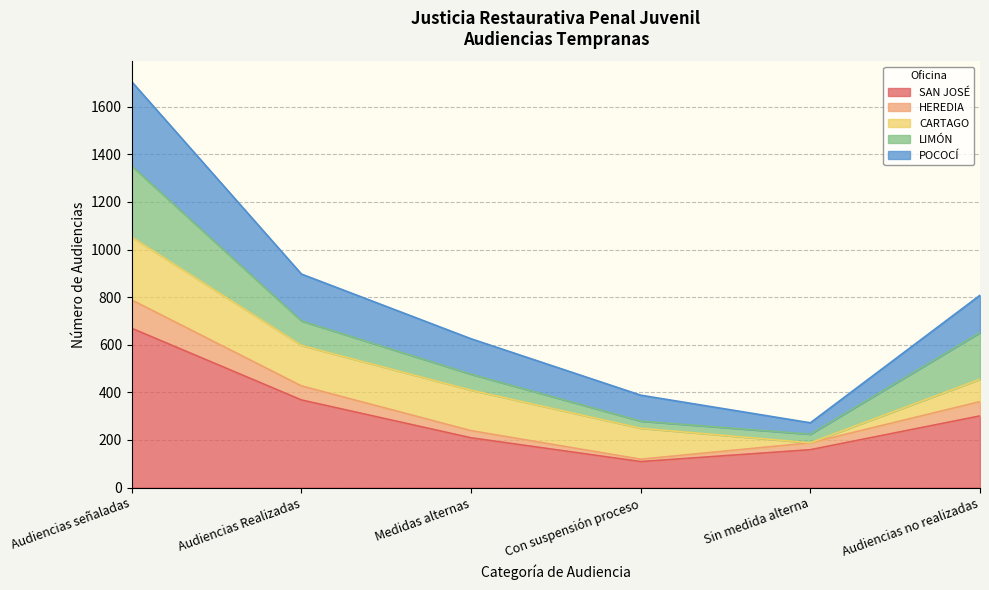

What position from the left is Con suspensión proceso?

4